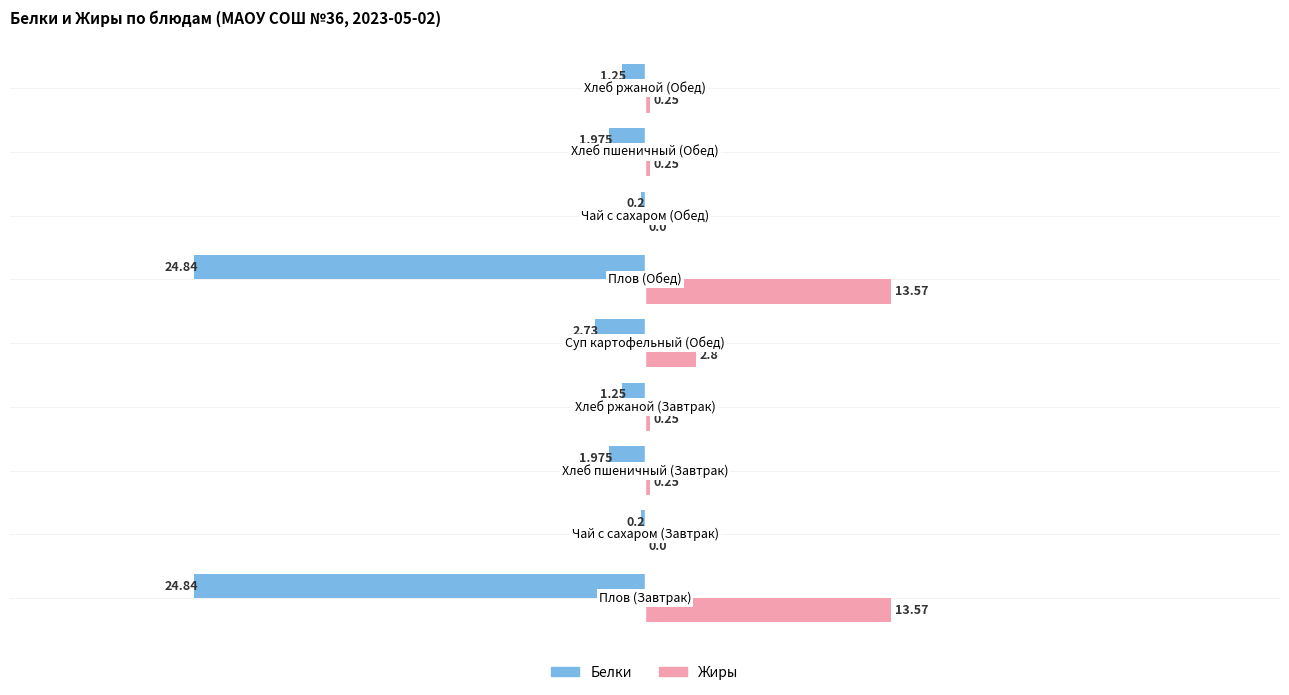

Which series has the largest total across all categories?

Жиры